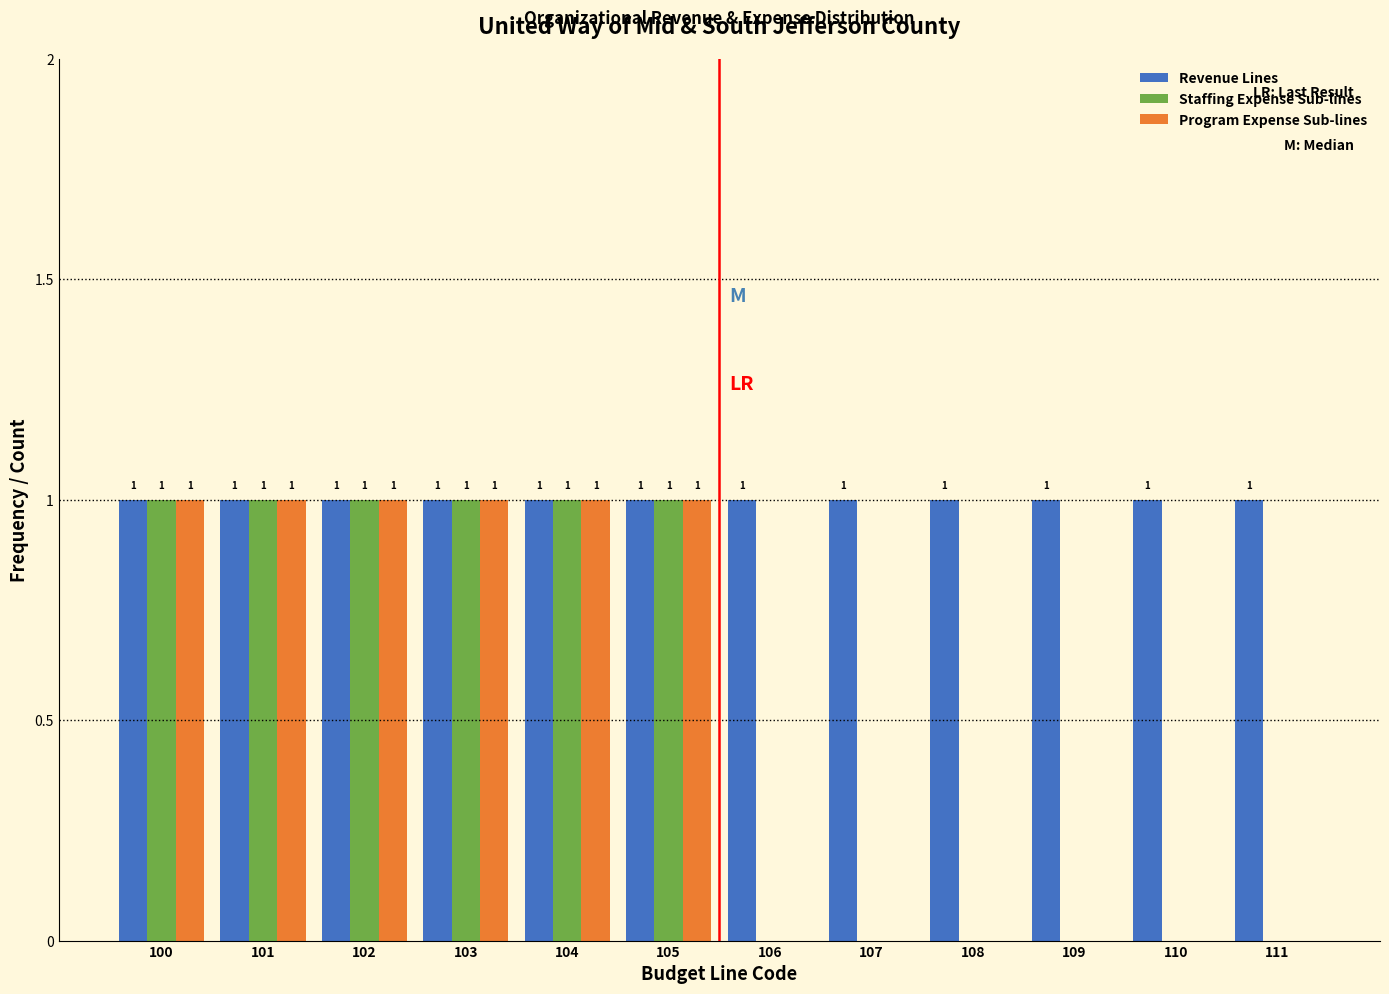

Reading left to right, list all the values displayed in this chart.

Revenue Lines: 100=1	101=1	102=1	103=1	104=1	105=1	106=1	107=1	108=1	109=1	110=1	111=1
Staffing Expense Sub-lines: 100=1	101=1	102=1	103=1	104=1	105=1	106=0	107=0	108=0	109=0	110=0	111=0
Program Expense Sub-lines: 100=1	101=1	102=1	103=1	104=1	105=1	106=0	107=0	108=0	109=0	110=0	111=0